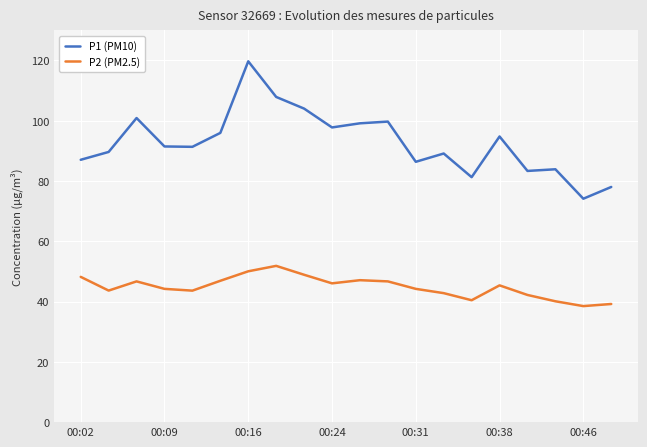

True or false: P2 (PM2.5) and P1 (PM10) intersect in this chart.

False